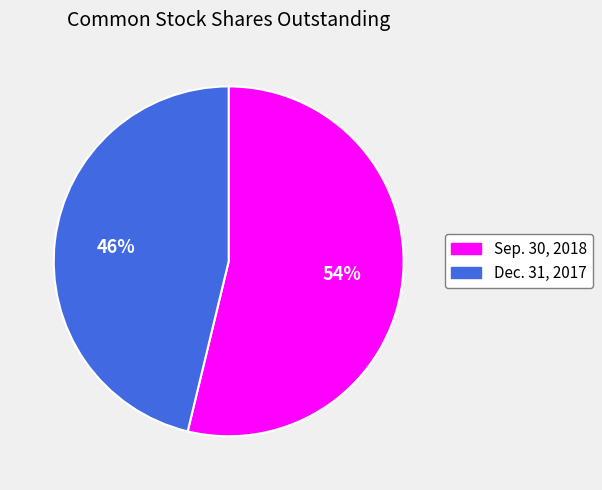

To the nearest percent, what portion does Dec. 31, 2017 represent?

46%